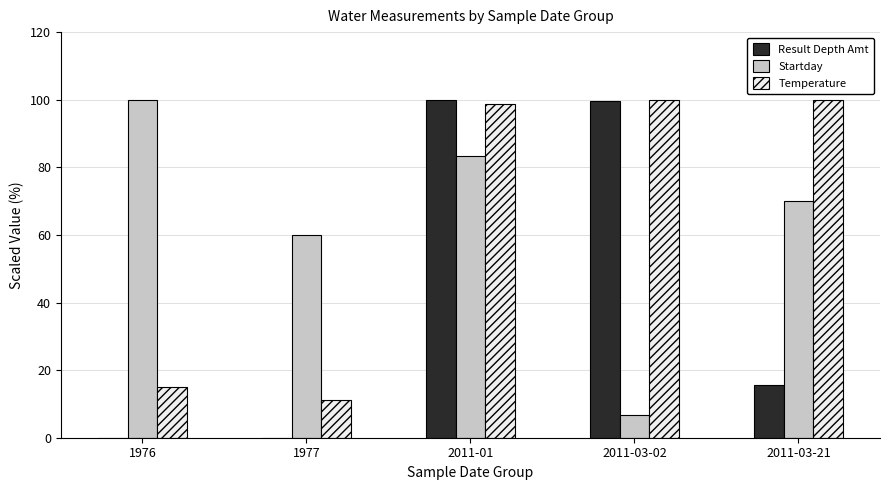

Reading left to right, extract all data points from this chart.

Result Depth Amt: 0.0	0.0	100.0	99.5	15.5
Startday: 100.0	60.0	83.3	6.7	70.0
Temperature: 15.0	11.2	98.8	100.0	100.0